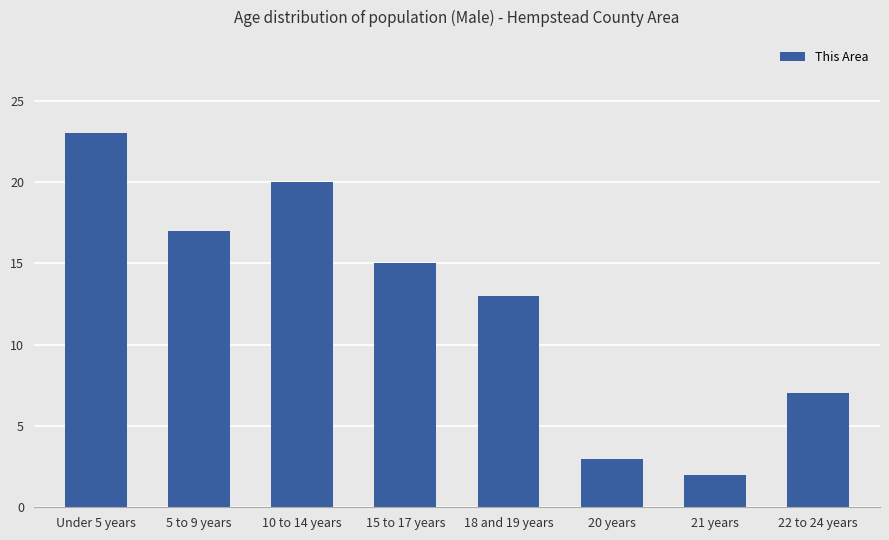

Rank the categories by value from highest to lowest.

Under 5 years, 10 to 14 years, 5 to 9 years, 15 to 17 years, 18 and 19 years, 22 to 24 years, 20 years, 21 years